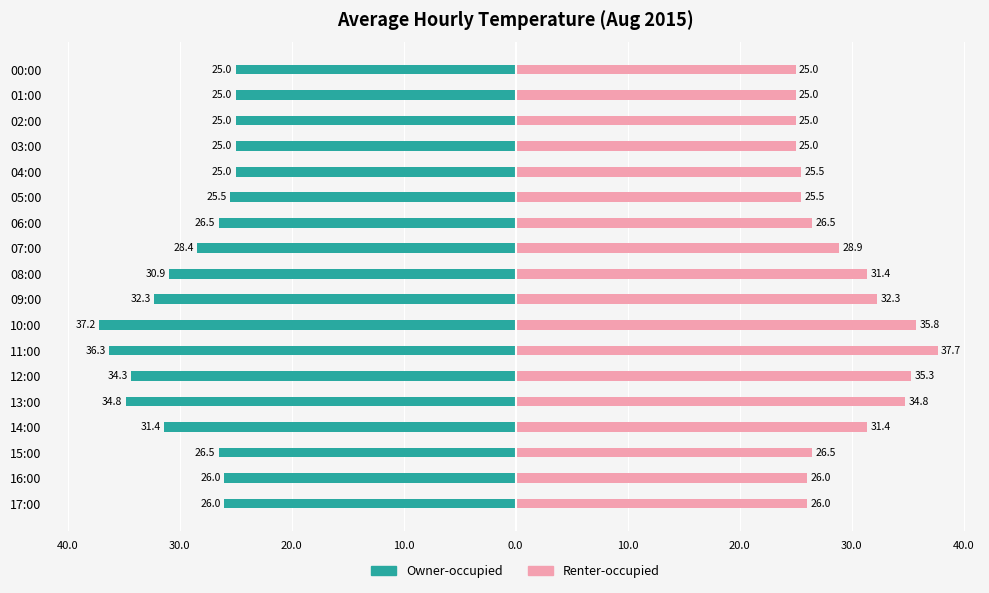

At which category does the chart reach its peak across all series?

11:00